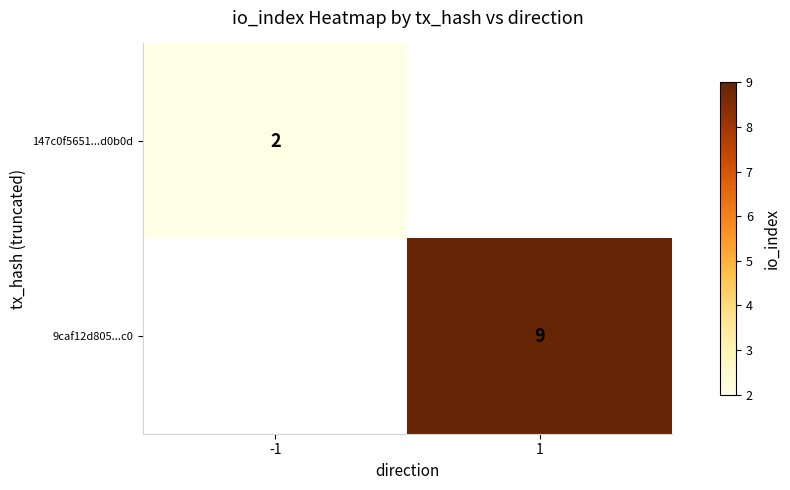

Is it true that 9caf12d805...c0 equals 3 at 1?

False